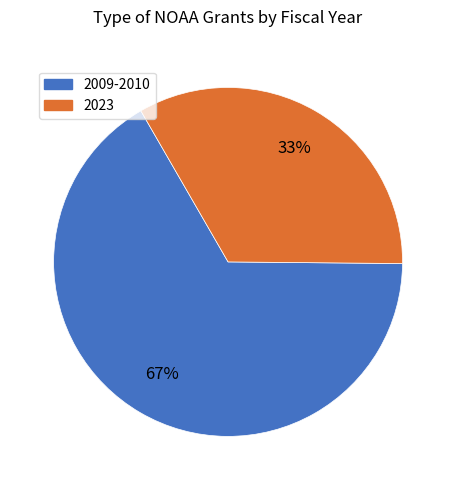

How many slices are in this pie chart?

2